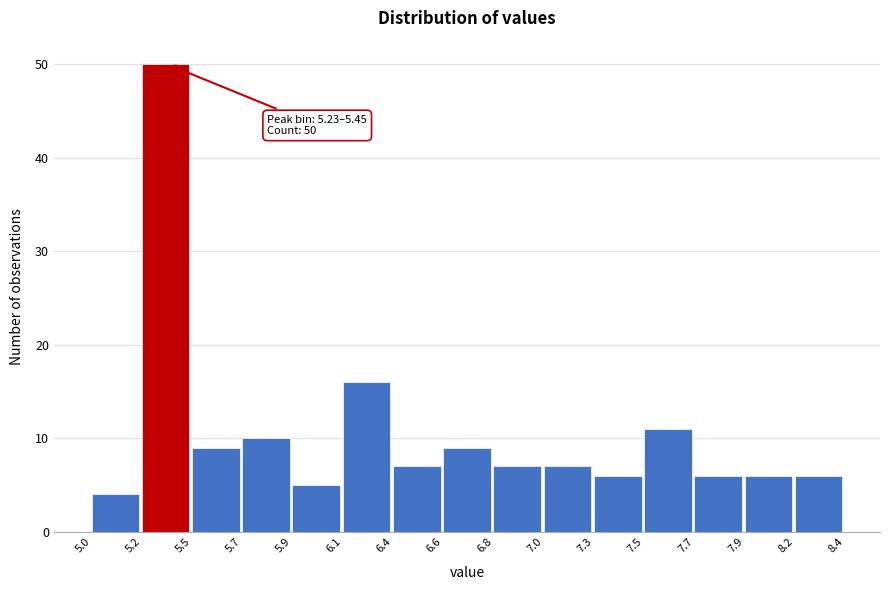

Reading right to left, extract all data points from this chart.

8.2=6	7.9=6	7.7=6	7.5=11	7.3=6	7.0=7	6.8=7	6.6=9	6.4=7	6.1=16	5.9=5	5.7=10	5.5=9	5.2=50	5.0=4